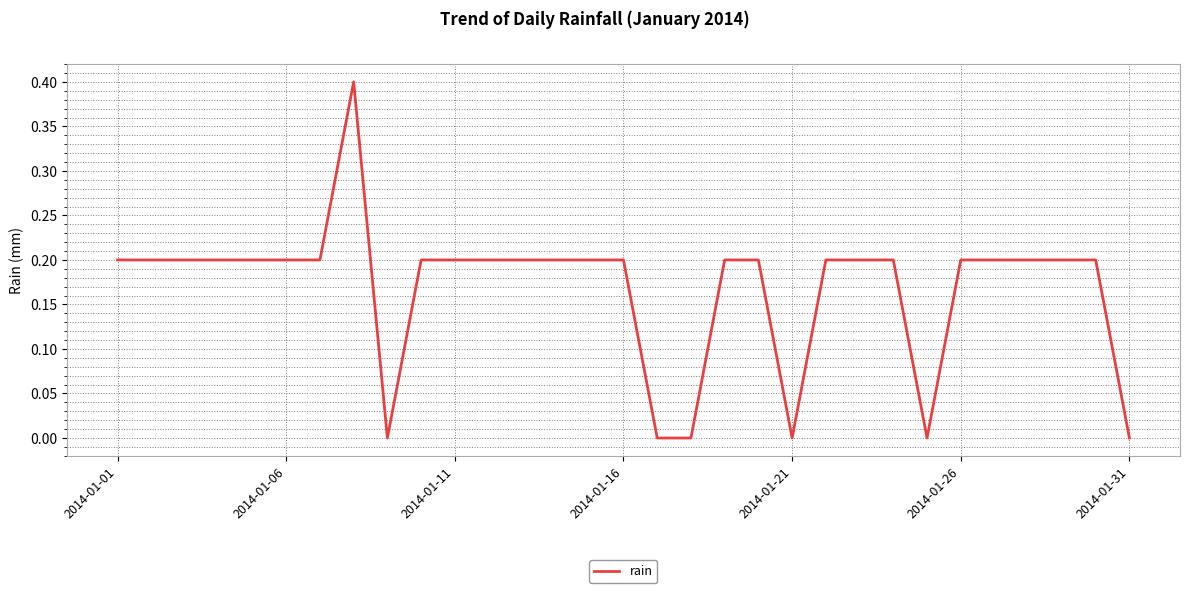

How many series are shown in this chart?

1